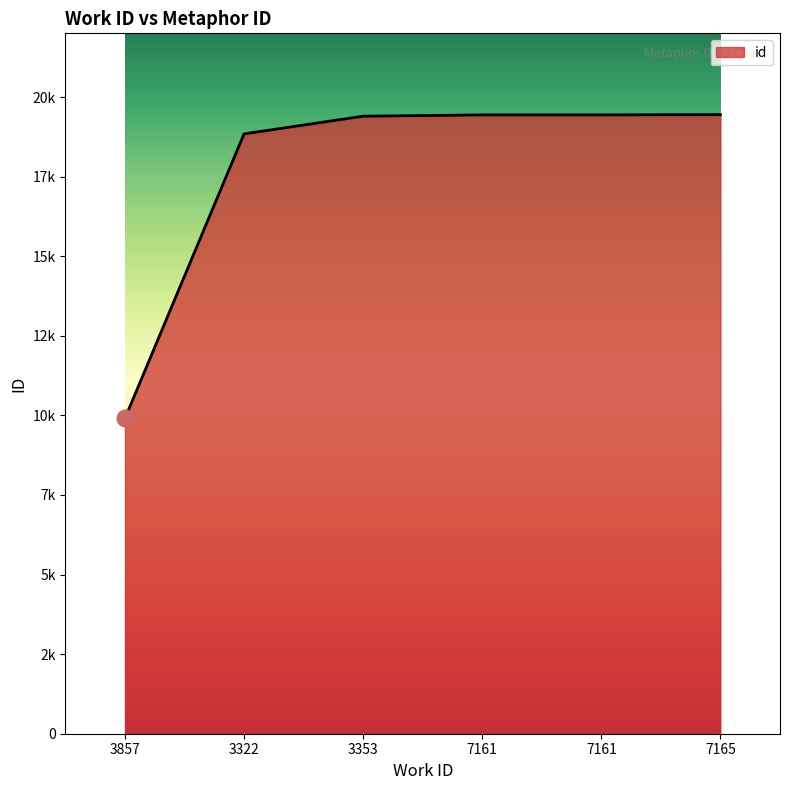

Does the chart have visible grid lines?

No